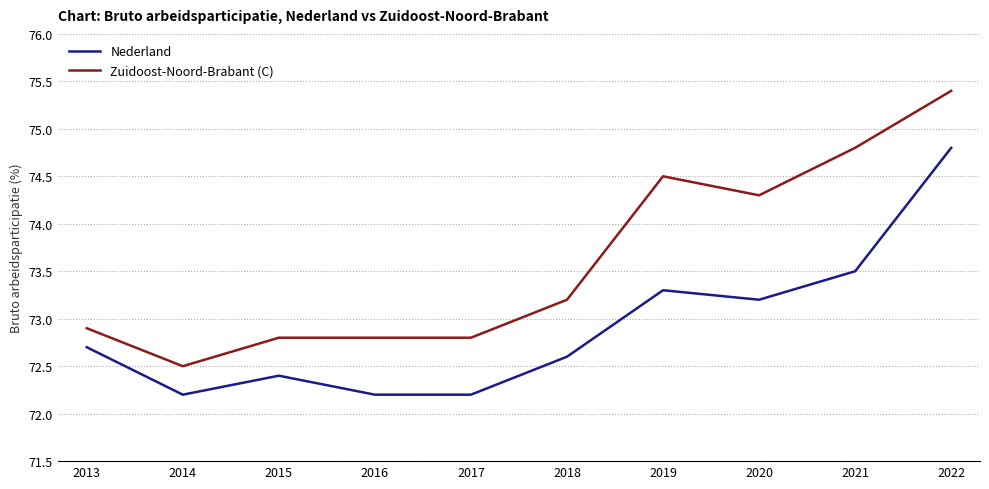

What is the difference between the Nederland values at 2019 and 2016?

1.1